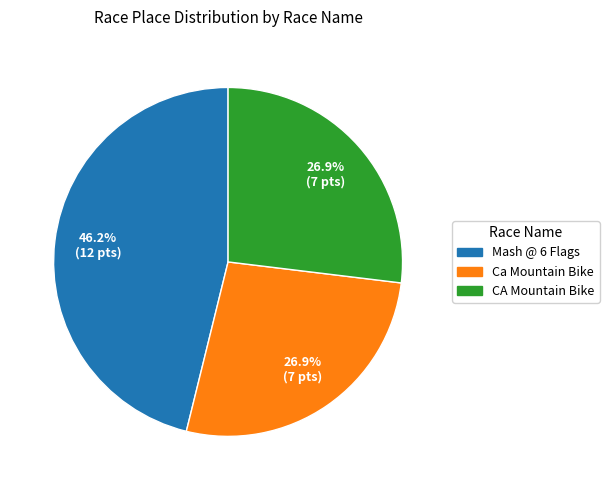

How many segments does this pie chart have?

3